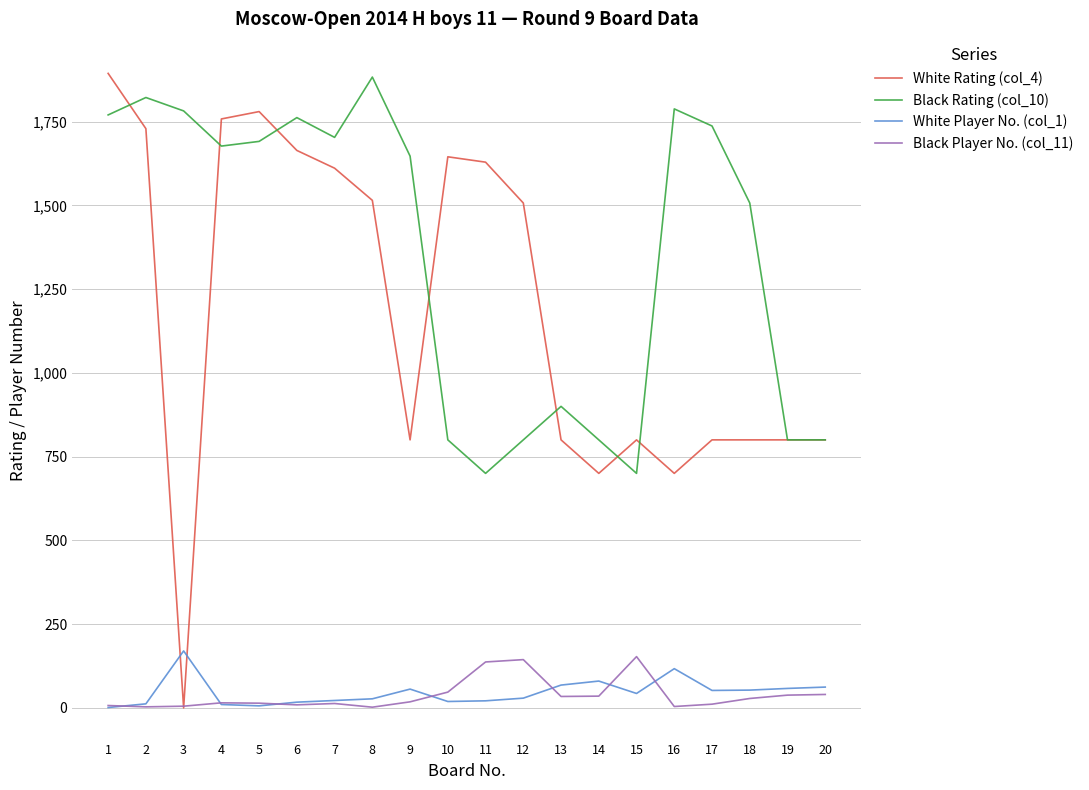

What is the difference between the maximum and minimum values in the White Rating (col_4) series?

1894